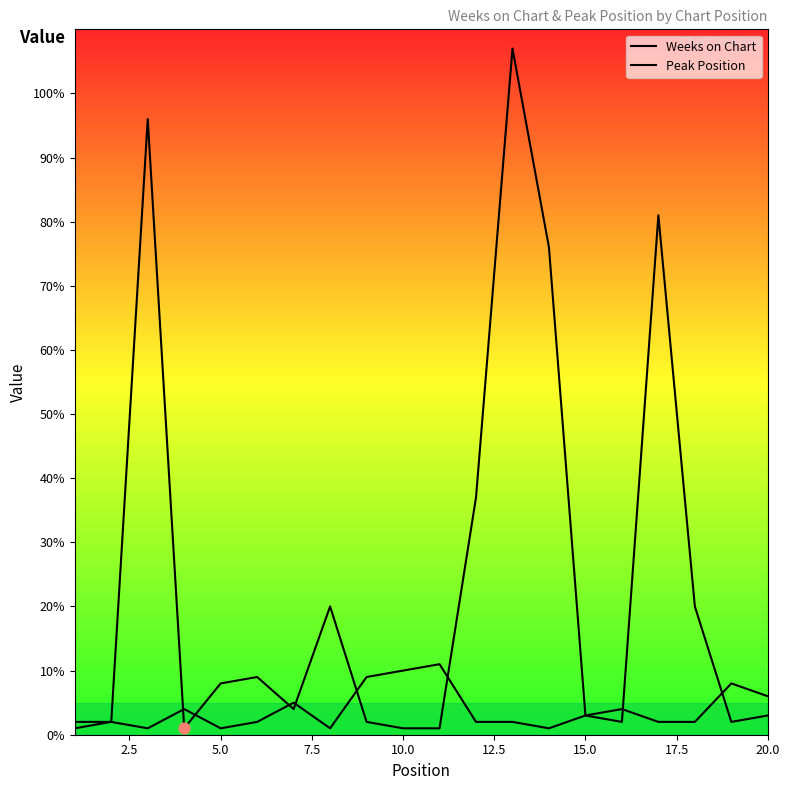

Is the value of Peak Position at 12 greater than the value of Weeks on Chart at 15?

No